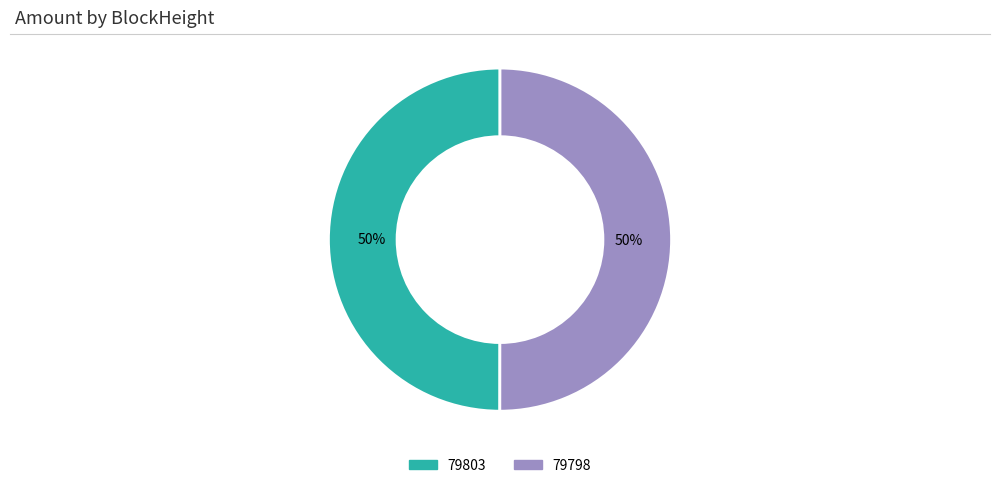

To the nearest percent, what percentage of the pie is 79798?

50%